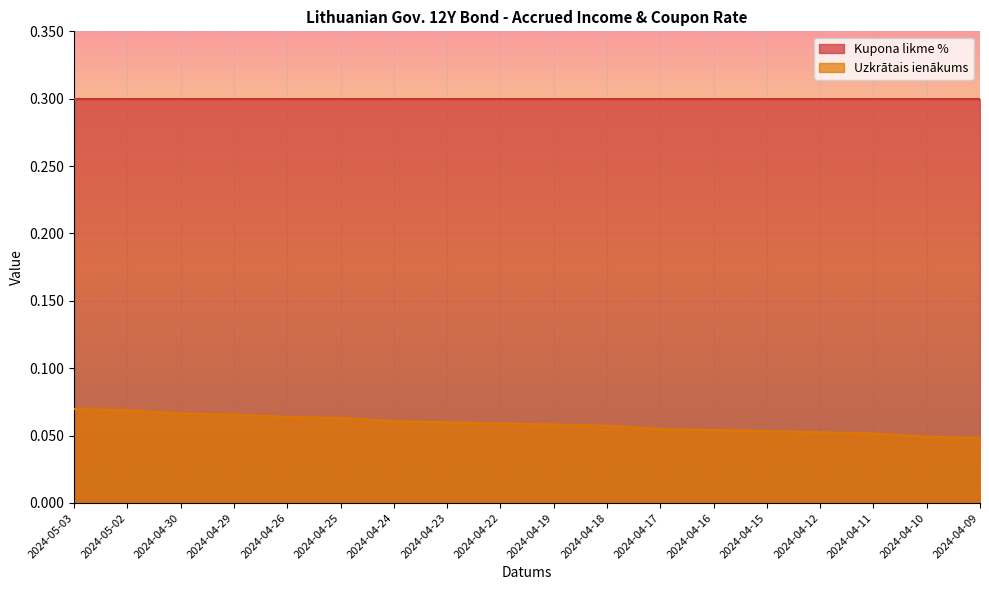

True or false: the data has more than 2 interior local peaks.

False